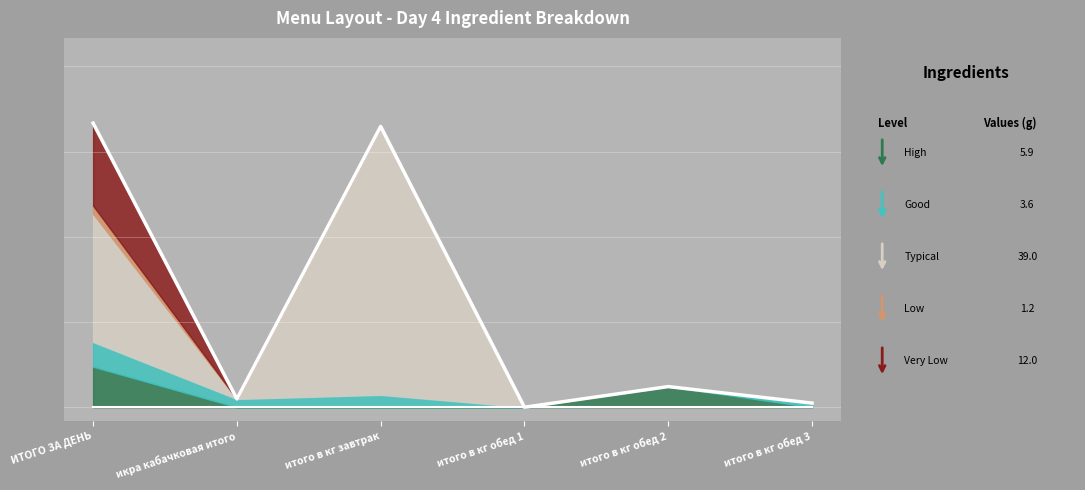

Between итого в кг обед 2 and икра кабачковая итого, which is larger?

итого в кг обед 2